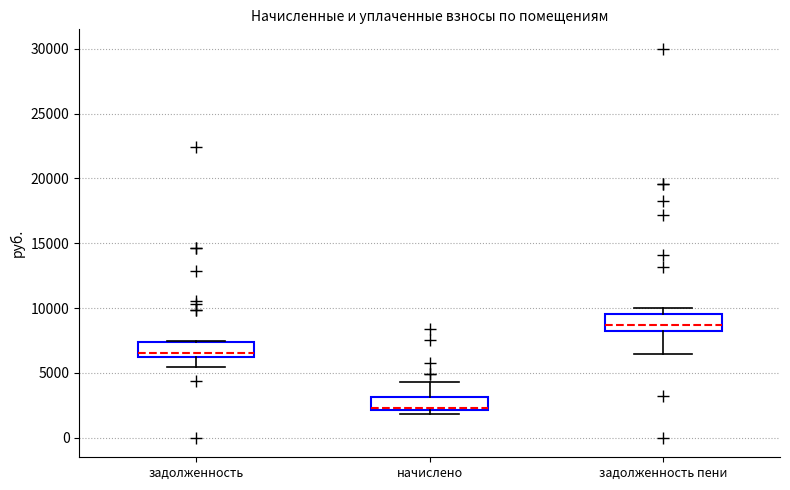

Reading left to right, read every box against the y-axis: the position of its median line, the range the box covers, and the ends of its whiskers. The values are not printed on the chart, so give them approximately, as read against the axis.

задолженность: median 6500, box 6000 to 7500, whiskers 5500 to 7500
начислено: median 2500 (drawn on the box's lower edge), box 2000 to 3000, whiskers 2000 (just below the box's lower edge) to 4500
задолженность пени: median 8500 (just above the box's lower edge), box 8500 to 9500, whiskers 6500 to 10000